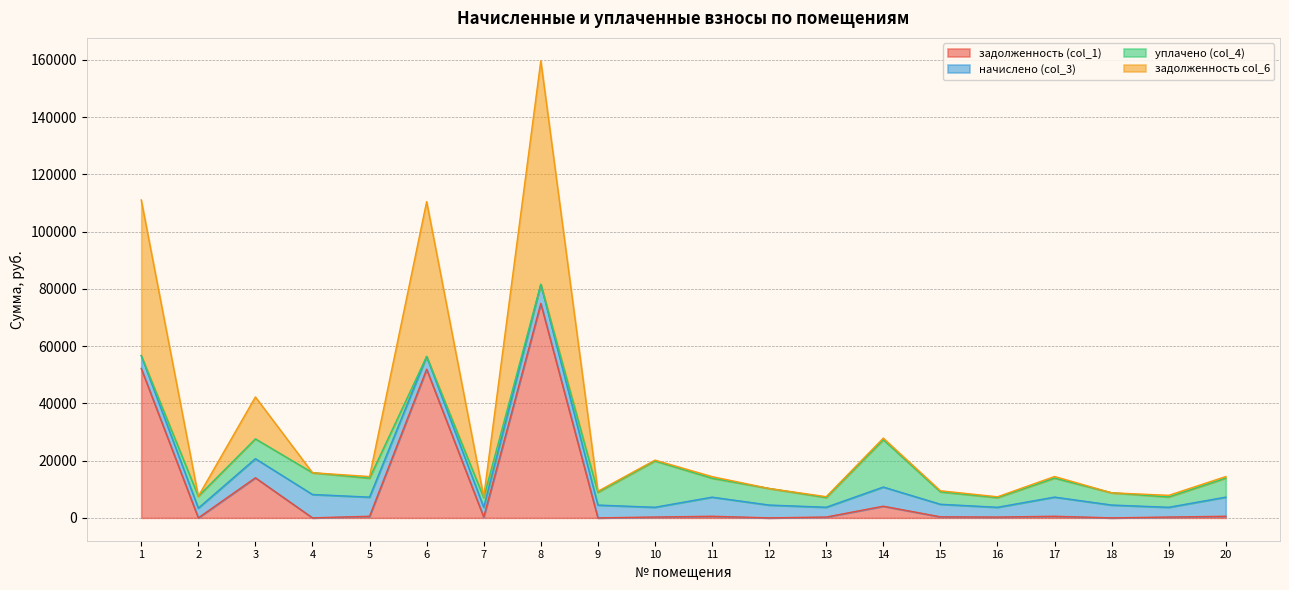

At which category does задолженность (col_1) reach its first local peak?

3